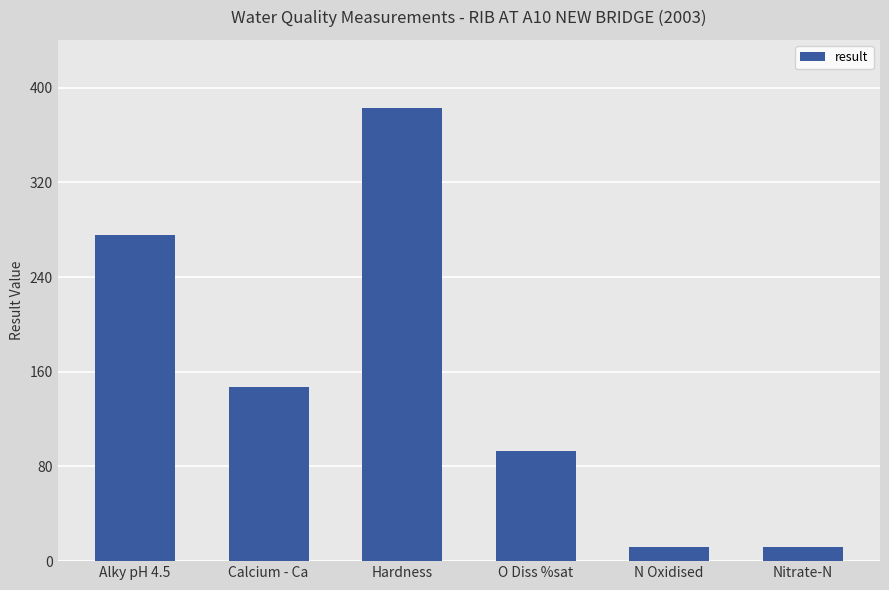

Does the chart contain stacked bars?

No